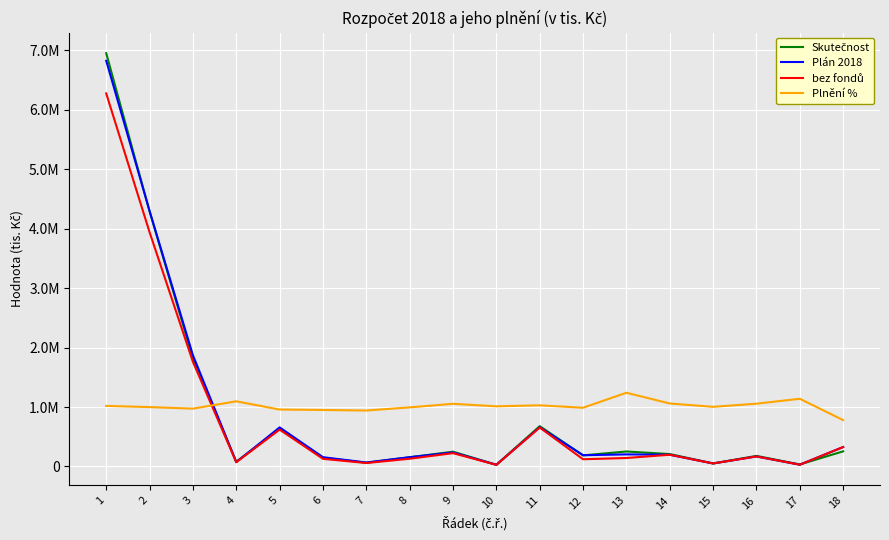

Does the chart display data point markers on the line(s)?

No